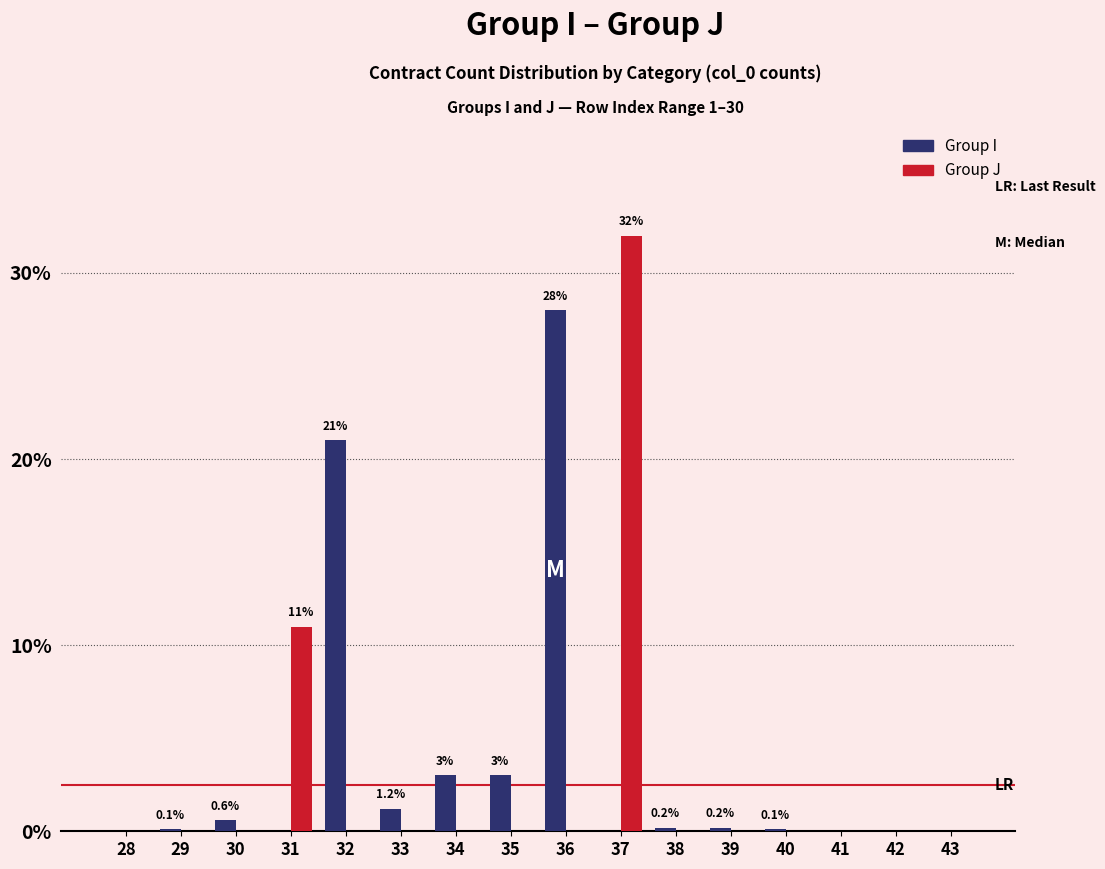

At which category is the sum across all series the highest?

37